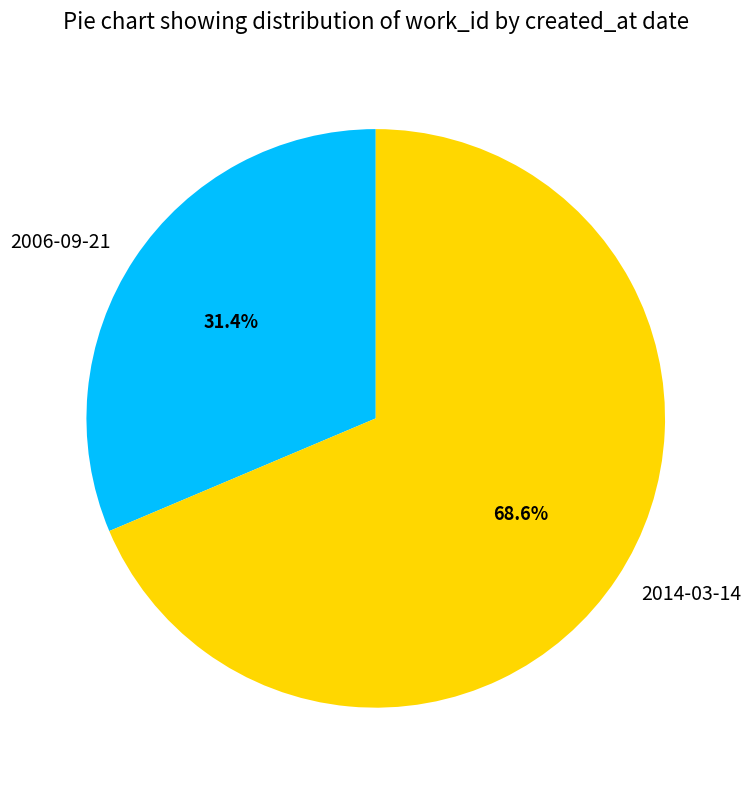

Rank the categories by value from lowest to highest.

2006-09-21, 2014-03-14